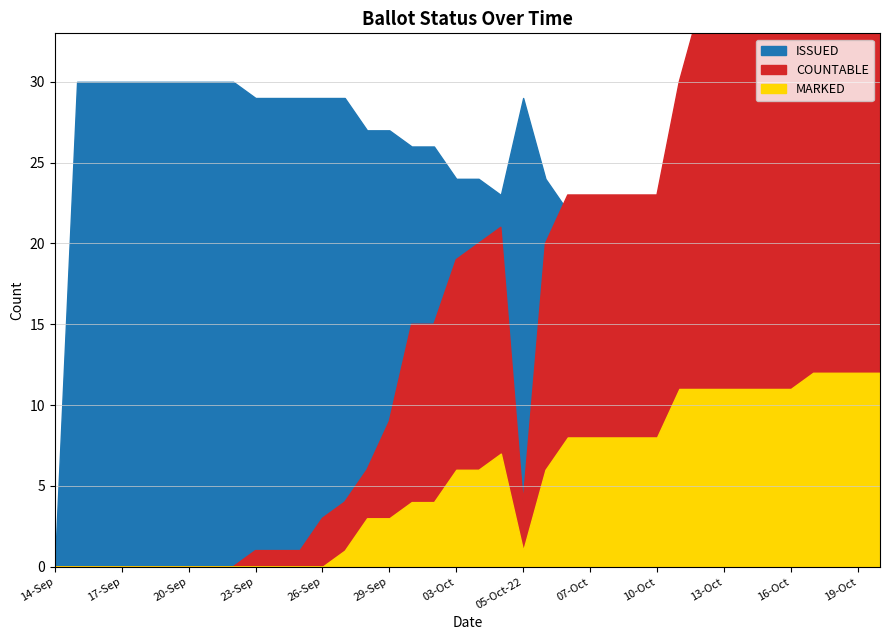

What is the difference between the second highest and minimum values in the ISSUED series?

30